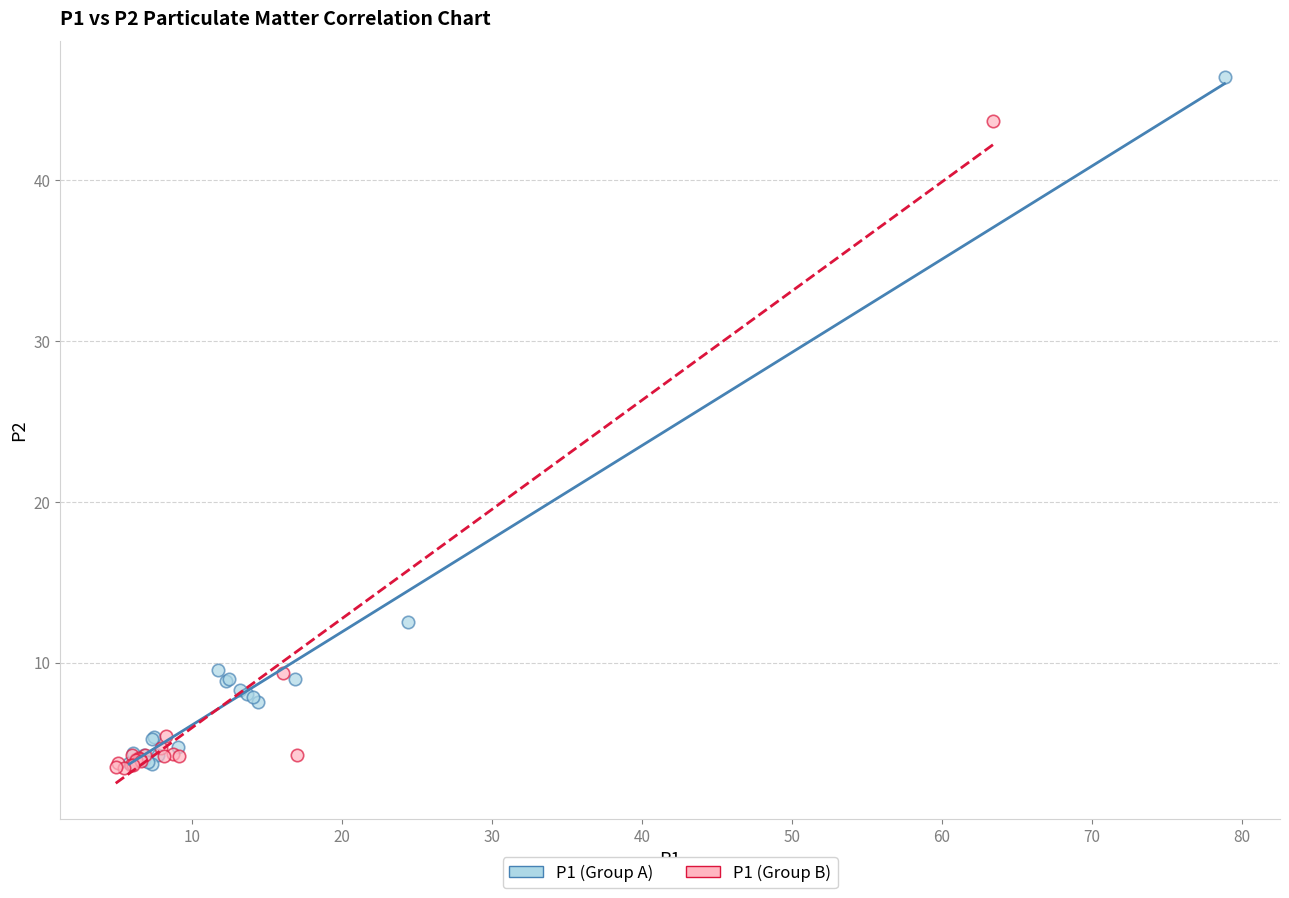

Which series contains the highest Y value?

P1 (Group A)